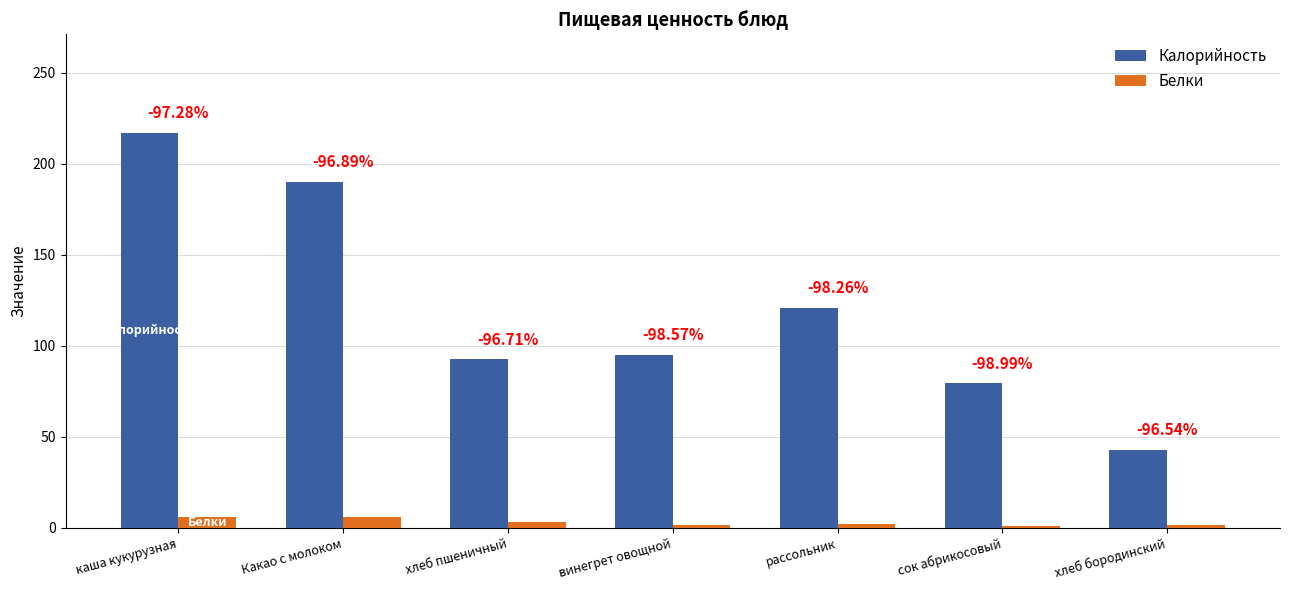

Are the bars grouped side by side (vs. stacked)?

Yes